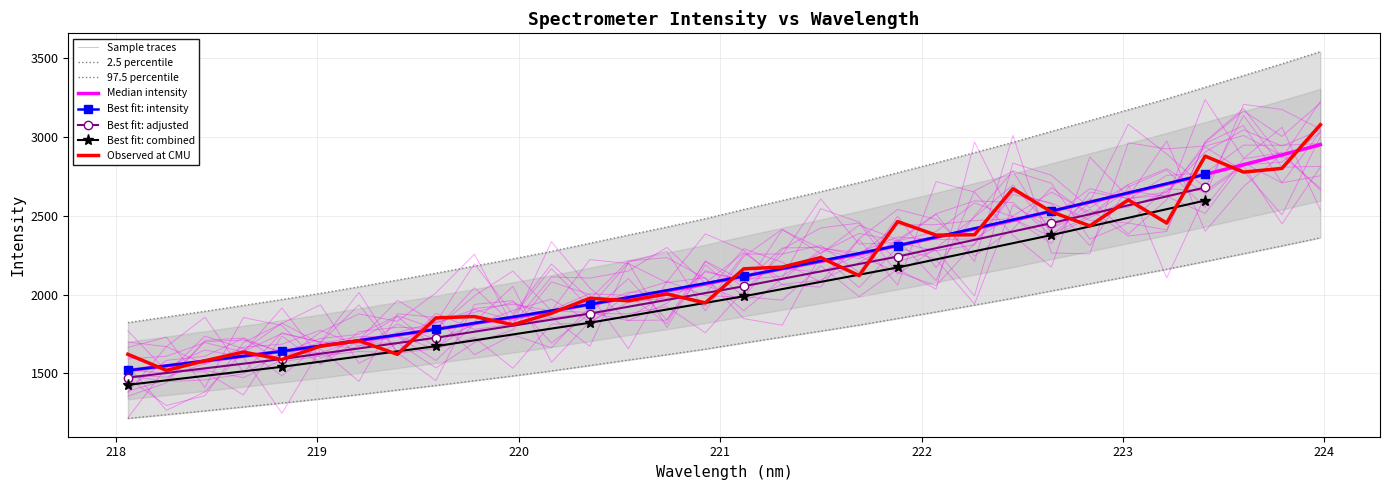

Reading right to left, extract all data points from this chart.

223.9802=2360.5	223.7895=2309.0	223.5987=2259.2	223.408=2209.9	223.2172=2160.9	223.0264=2114.8	222.8355=2068.9	222.6447=2023.5	222.4538=1976.9	222.263=1933.6	222.0721=1890.2	221.8812=1848.6	221.6902=1806.8	221.4993=1768.6	221.3083=1731.2	221.1174=1693.3	220.9264=1654.3	220.7354=1619.0	220.5444=1585.2	220.3533=1550.4	220.1623=1516.1	219.9712=1484.4	219.7801=1453.9	219.589=1423.9	219.3979=1394.9	219.2067=1366.3	219.0156=1338.6	218.8244=1312.6	218.6332=1287.6	218.442=1262.9	218.2508=1238.8	218.0596=1215.3